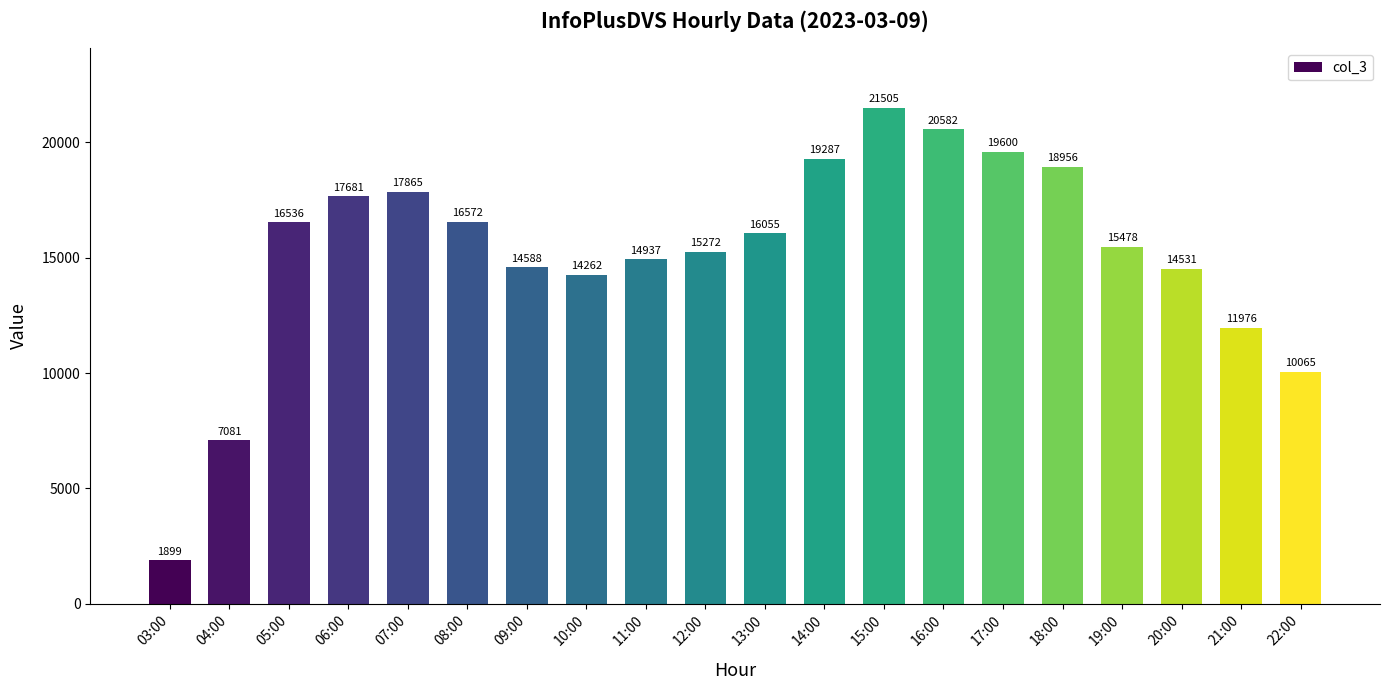

Approximately how many times larger is the value at 15:00 compared to 17:00?

1.1